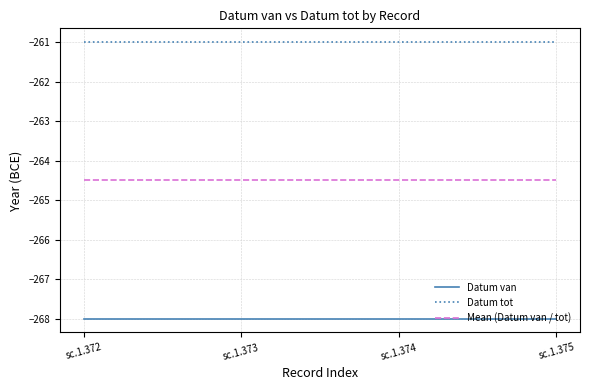

List the series in order of their overall mean, highest first.

Datum tot, Mean (Datum van / tot), Datum van